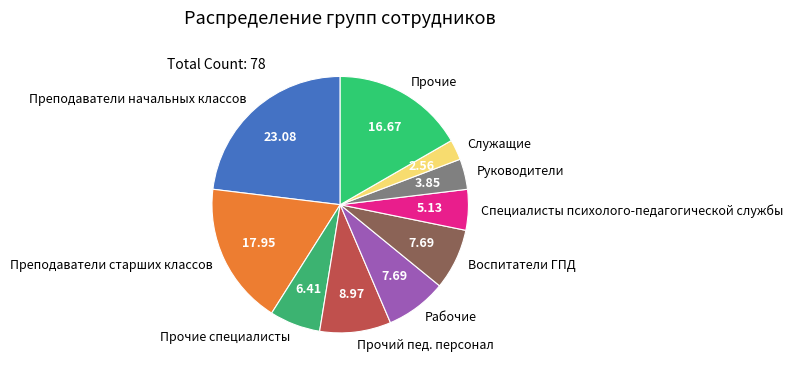

Is there a majority slice in this chart?

No